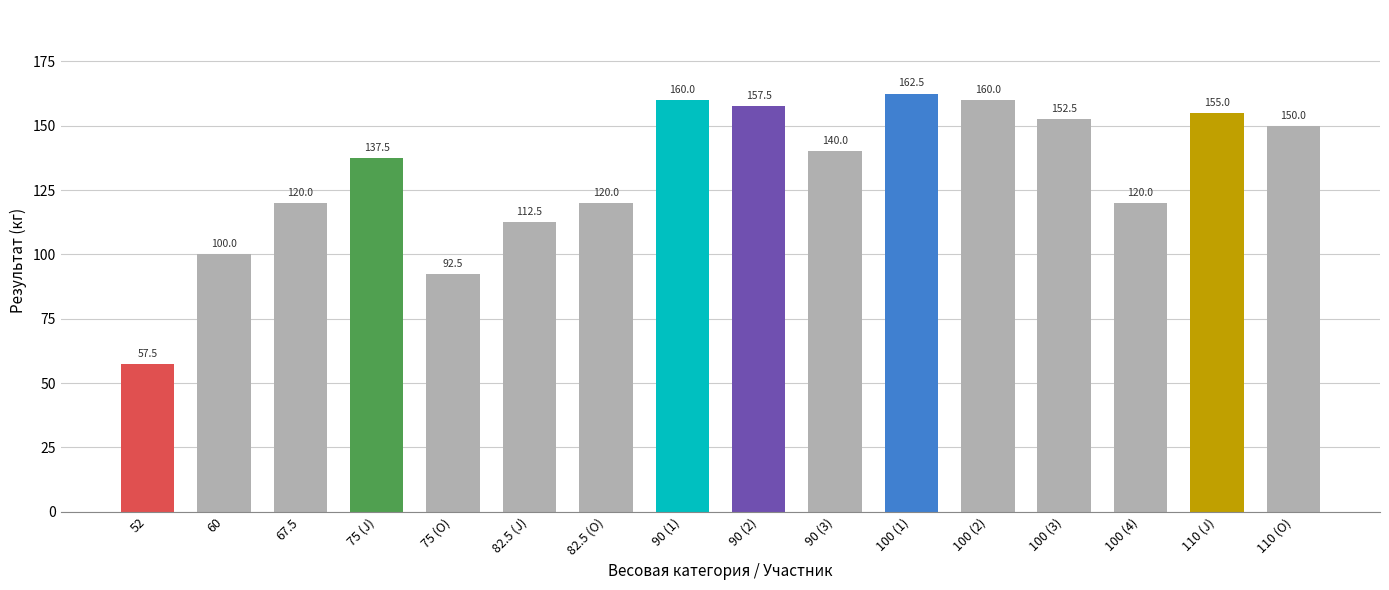

The value at 100 (2) is 160.0. True or false?

True